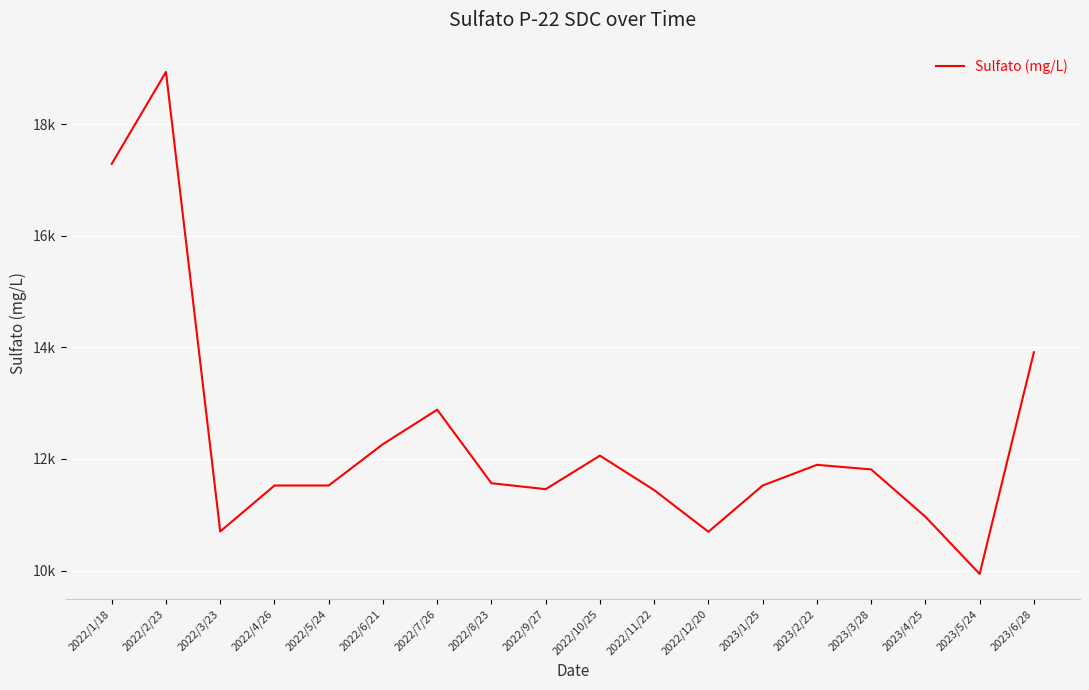

Is this an area chart (filled region under the line)?

No